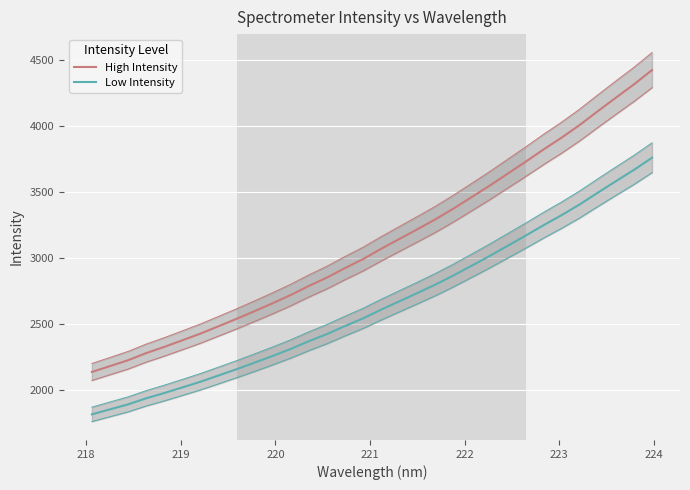

What is the sum of all High Intensity values?

99796.9